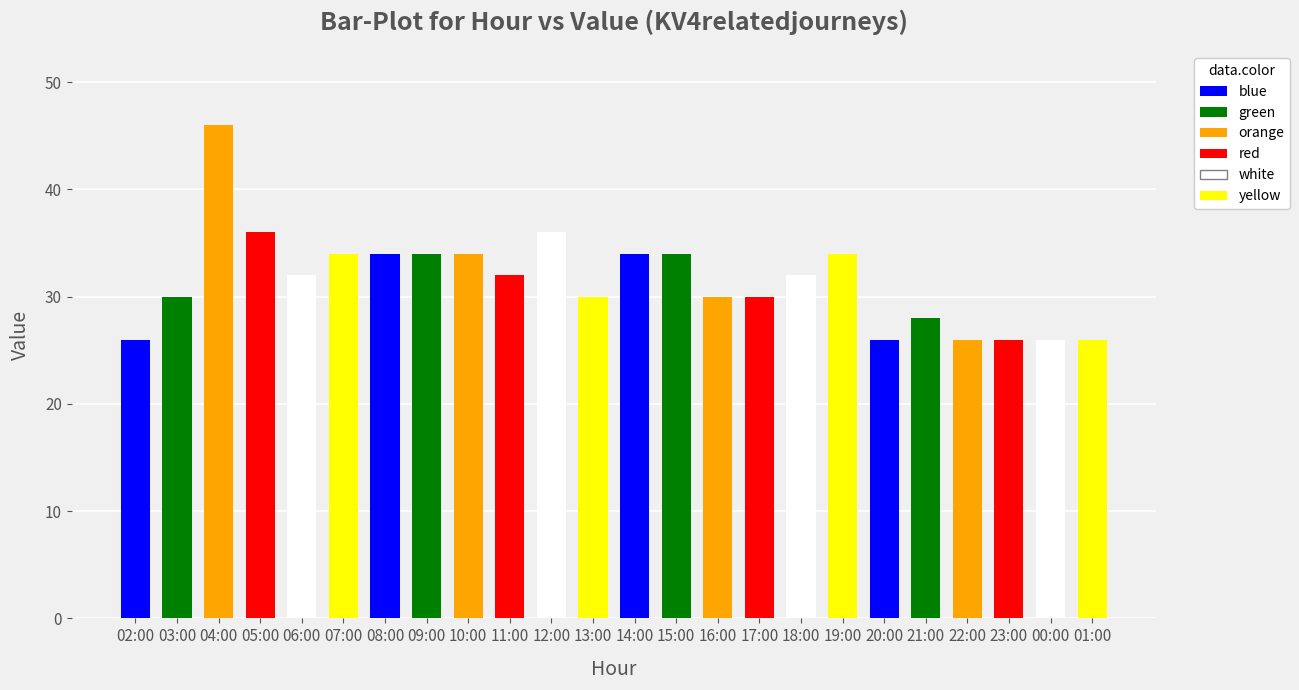

How many series are shown in this chart?

1